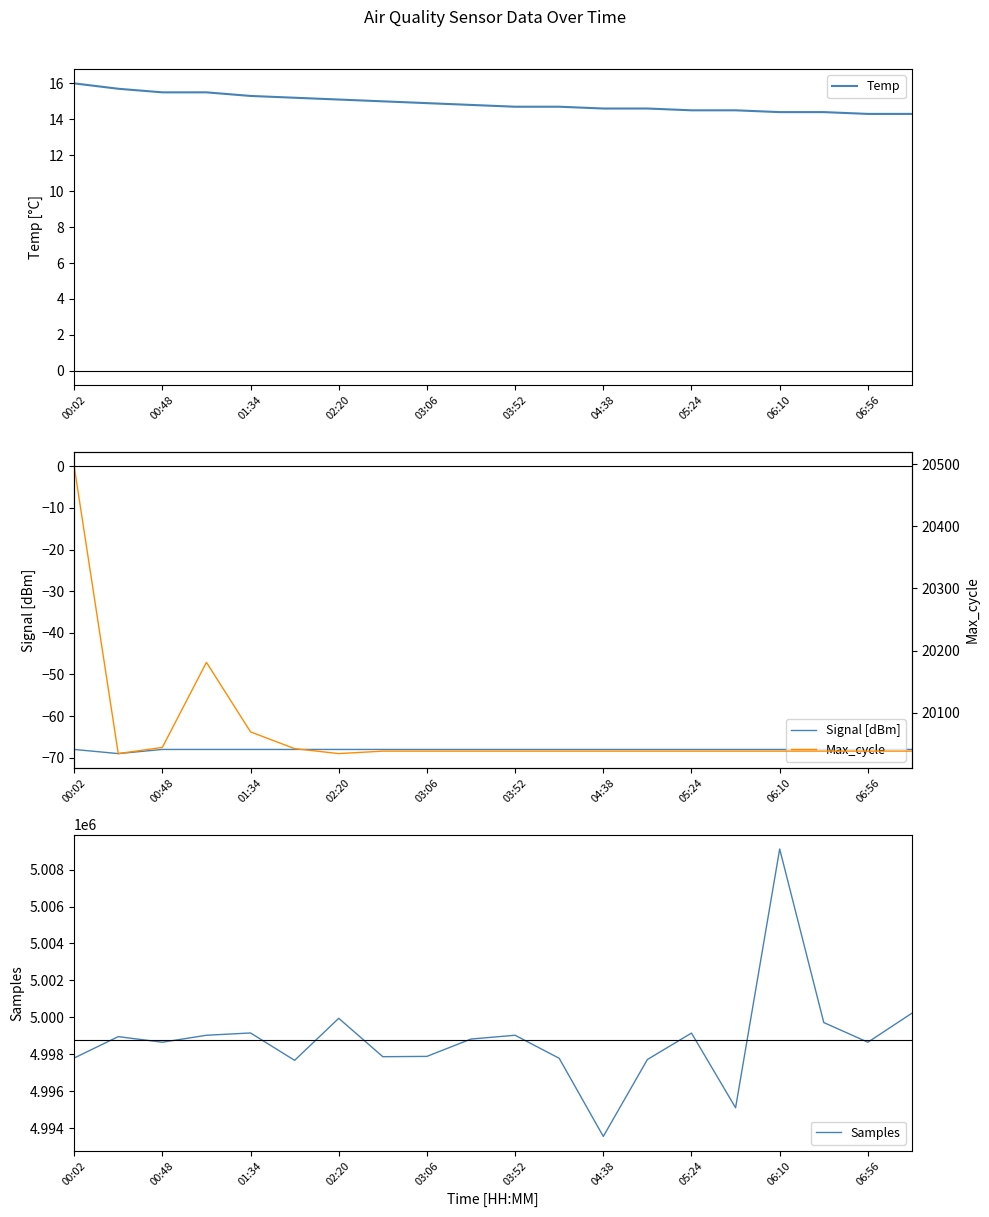

The Temp series shows 7.8 at 06:56. True or false?

False